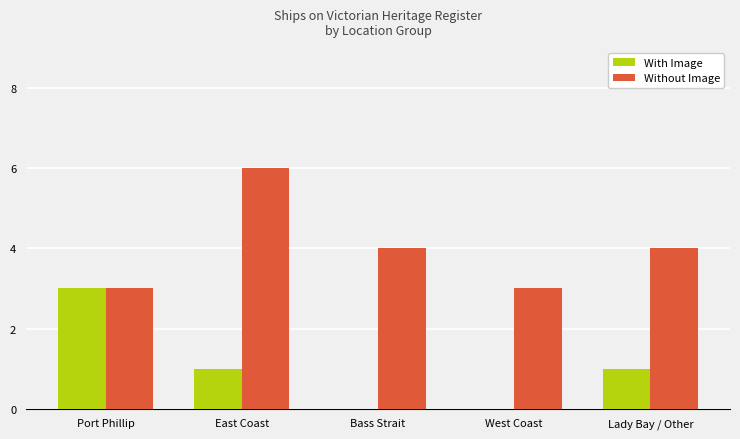

The value of With Image at East Coast is 1. True or false?

True